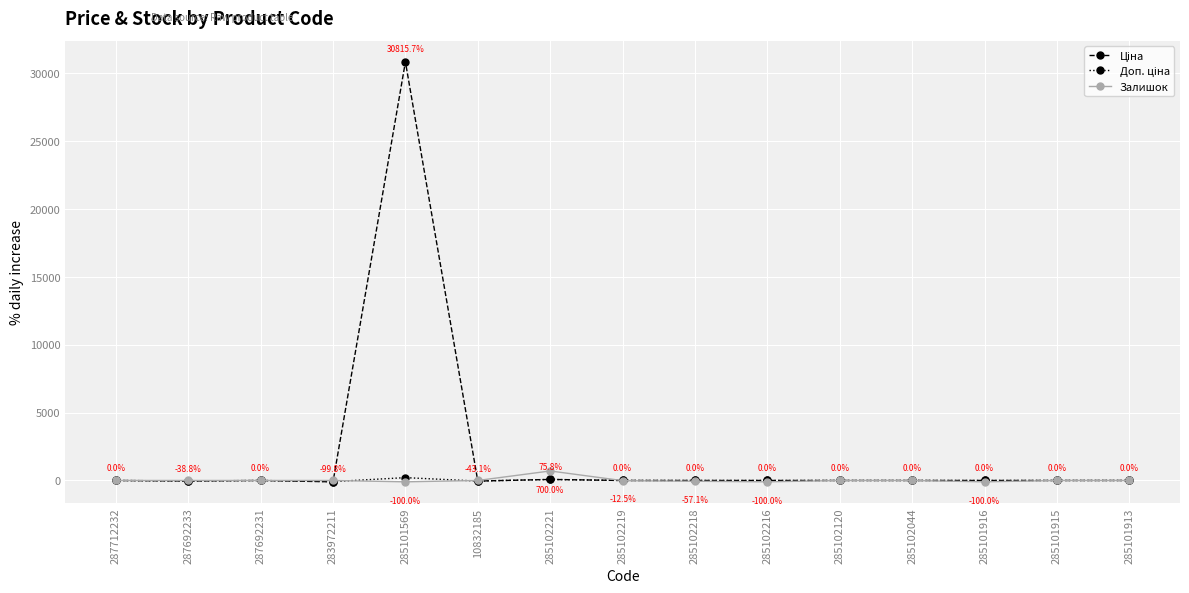

What is the maximum value shown in the chart?

30815.7